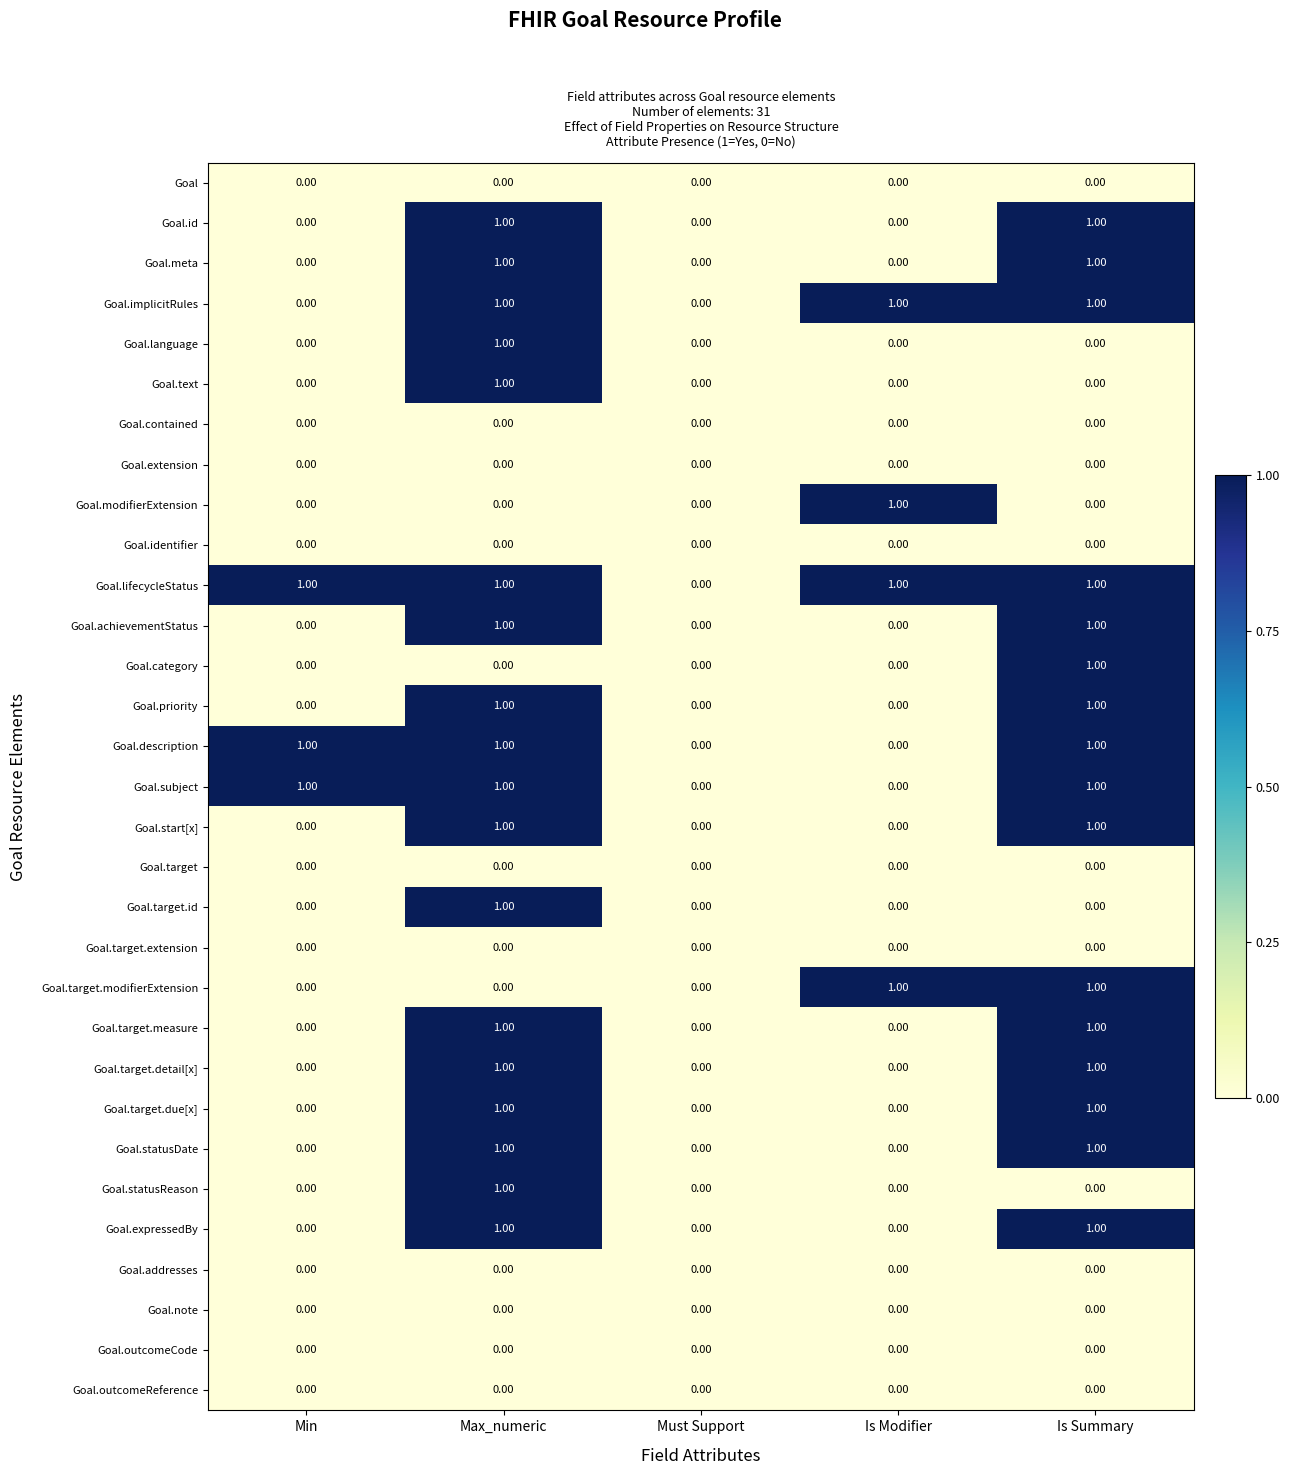

At which category is the sum across all series the highest?

Max_numeric